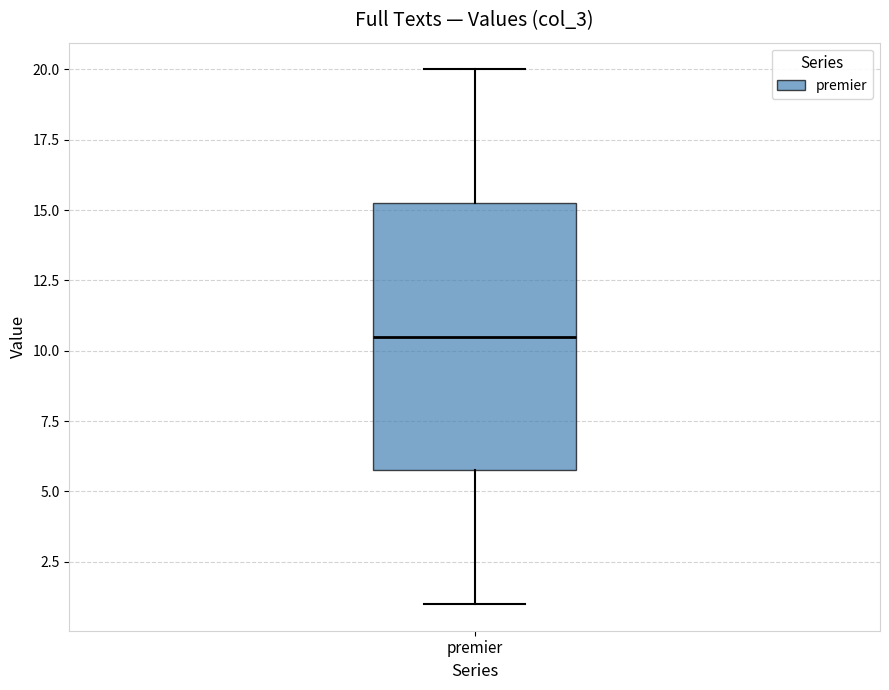

Read this box plot against the y-axis: the position of the median line, the range covered by the box, and the ends of both whiskers. The values are not printed on the chart, so give them approximately, as read against the axis.

median 10.5, box 6.0 to 15.5, whiskers 1.0 to 20.0